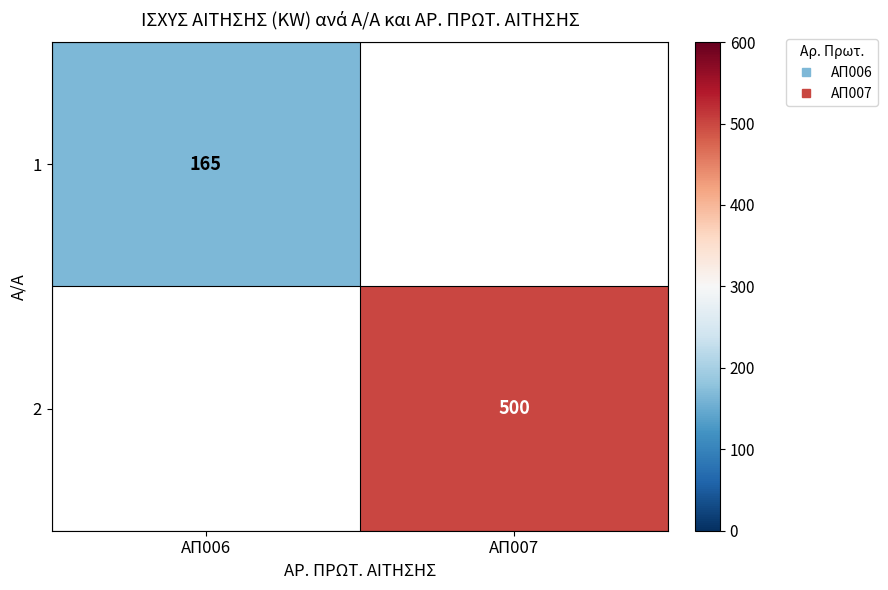

What is the approximate value of 1 at ΑΠ006?

165.0